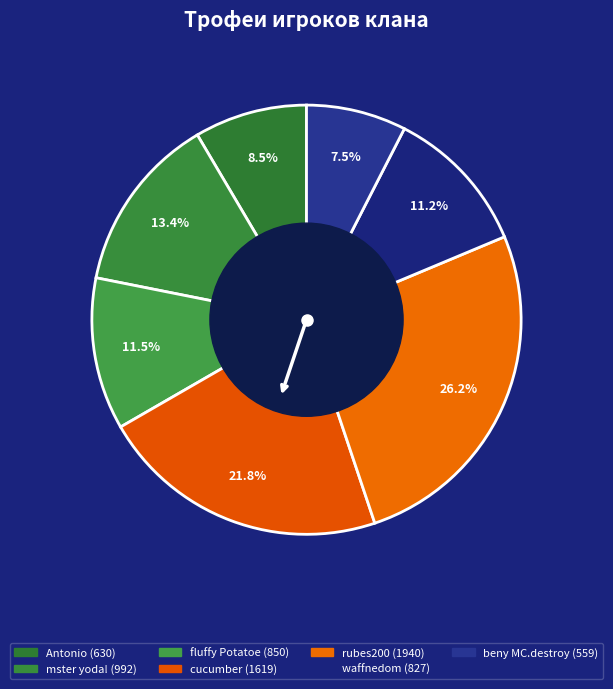

Which slice is the largest?

rubes200